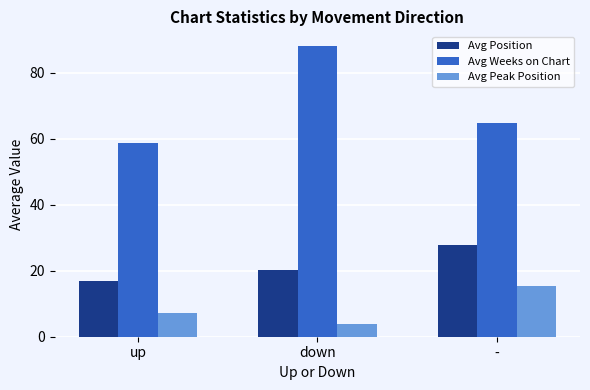

What is the greatest value displayed?

88.2